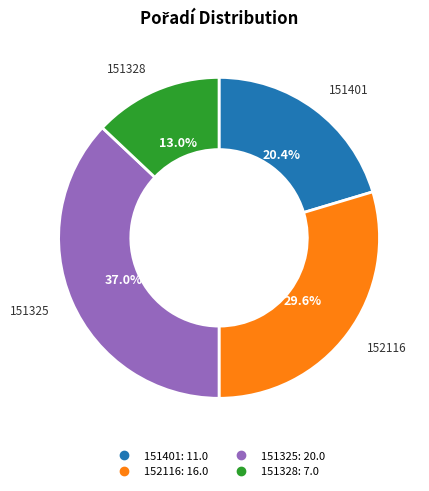

True or false: 152116 accounts for 38% of the total.

False